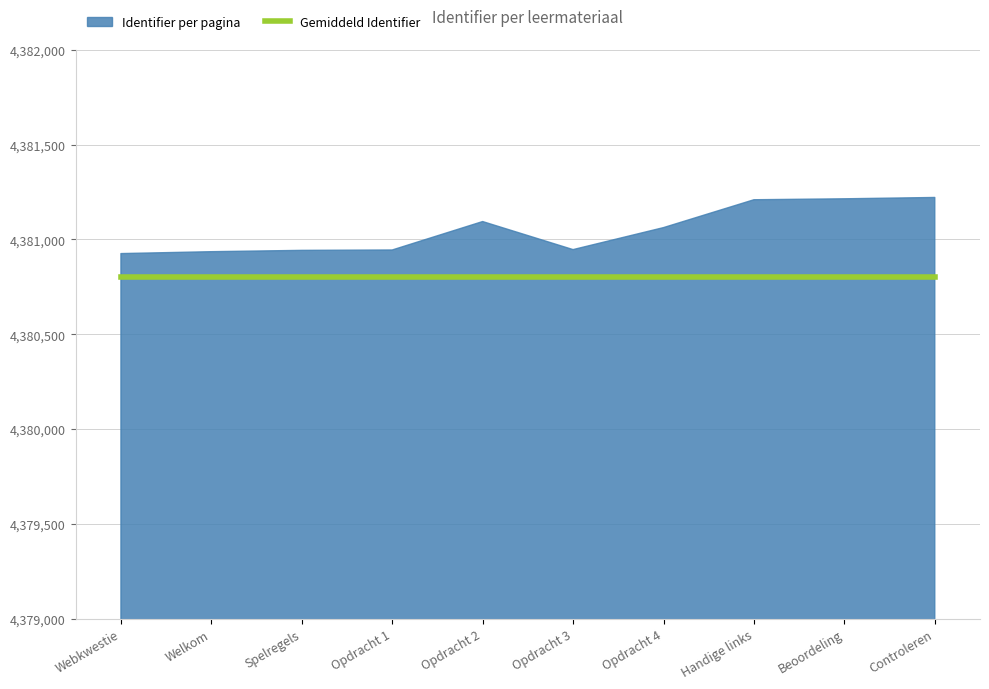

How many series are shown in this chart?

2